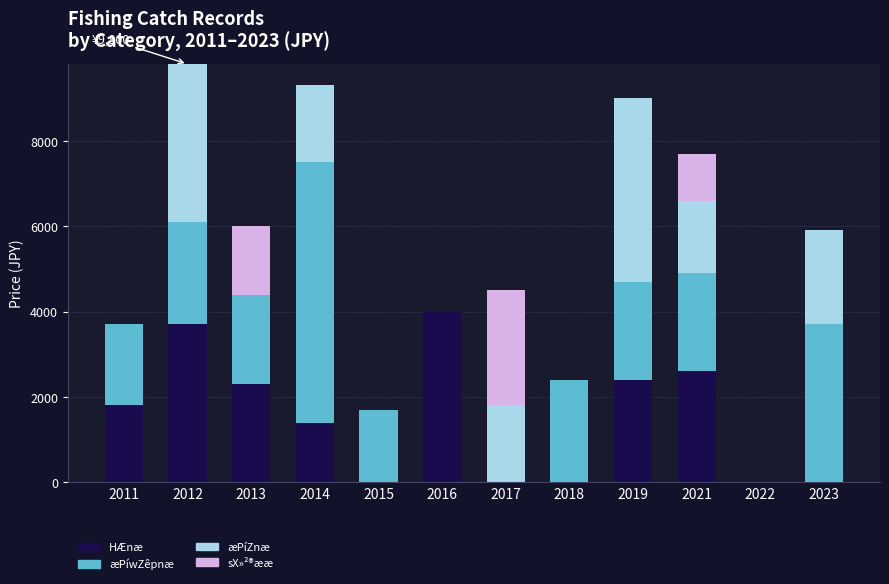

What is the highest value of the HÆnæ series?

4000